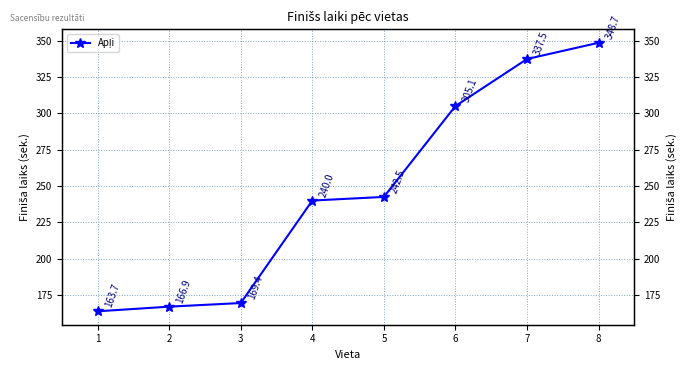

Is it true that the value at 7 is 560.0?

False